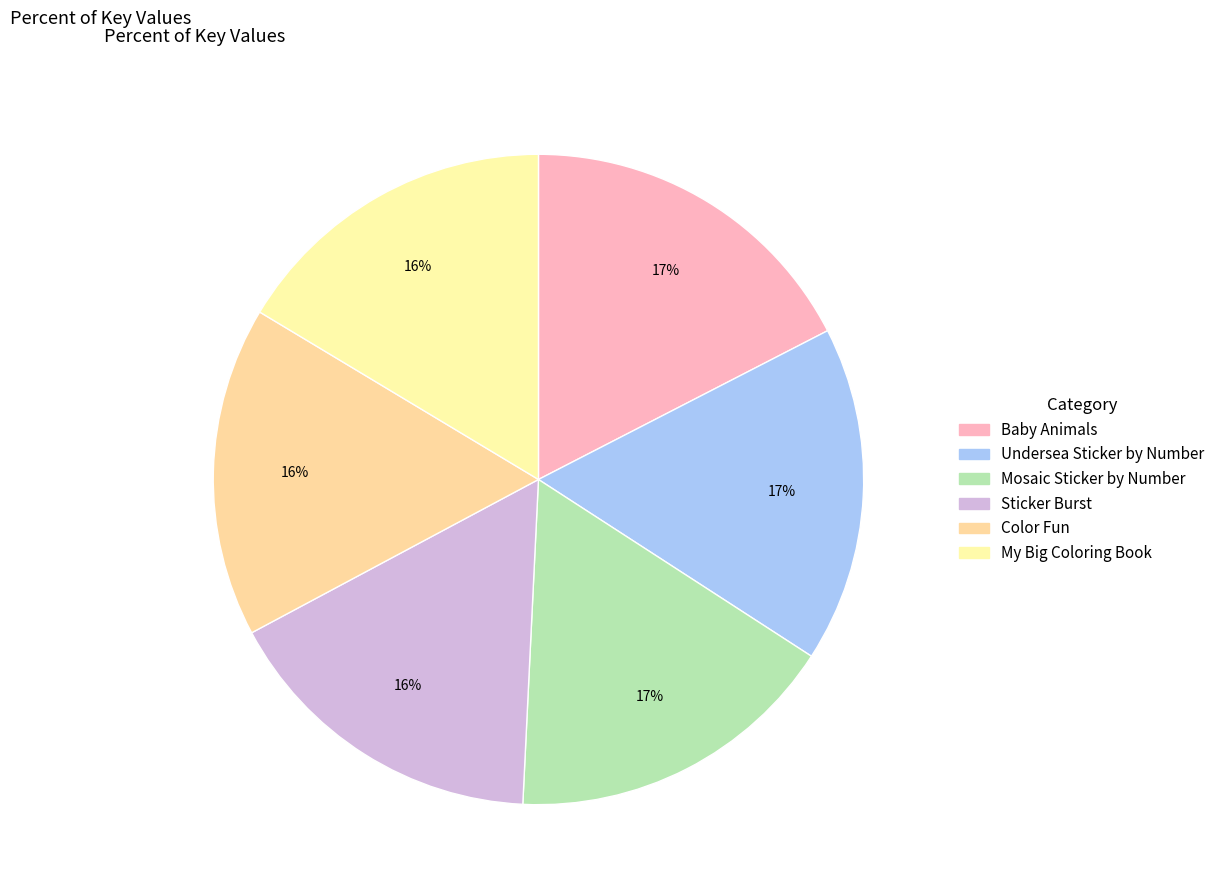

What is the smallest slice in the pie chart?

My Big Coloring Book